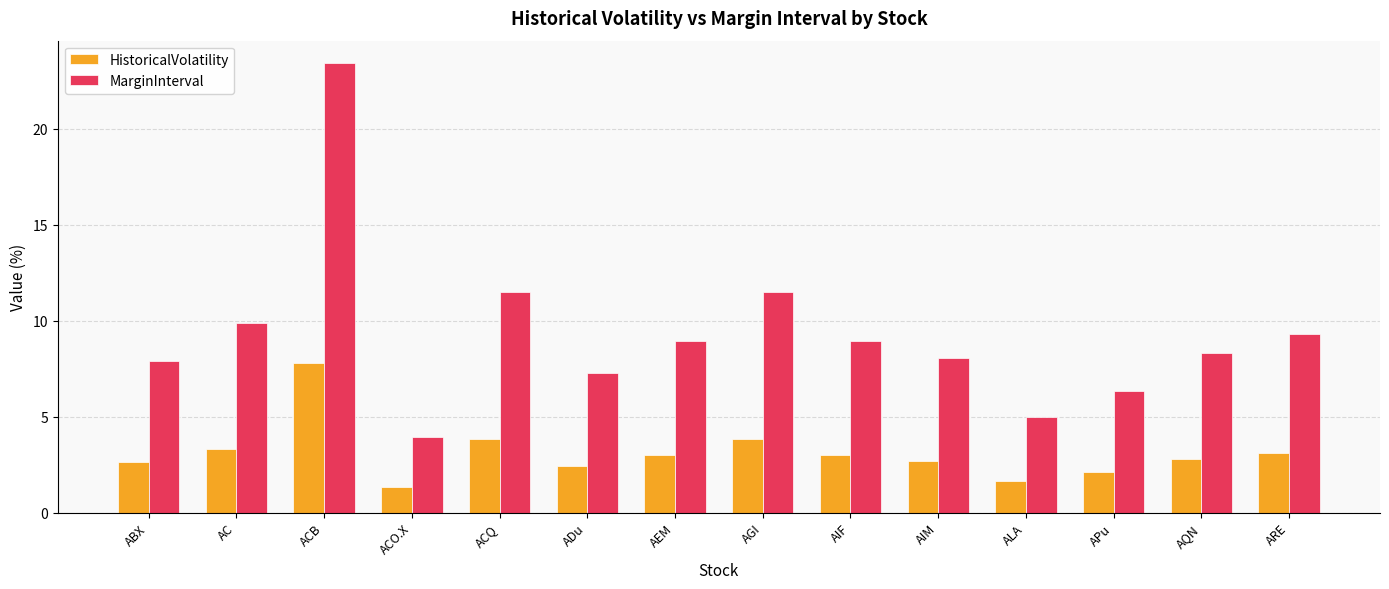

What is the smallest value displayed?

1.3